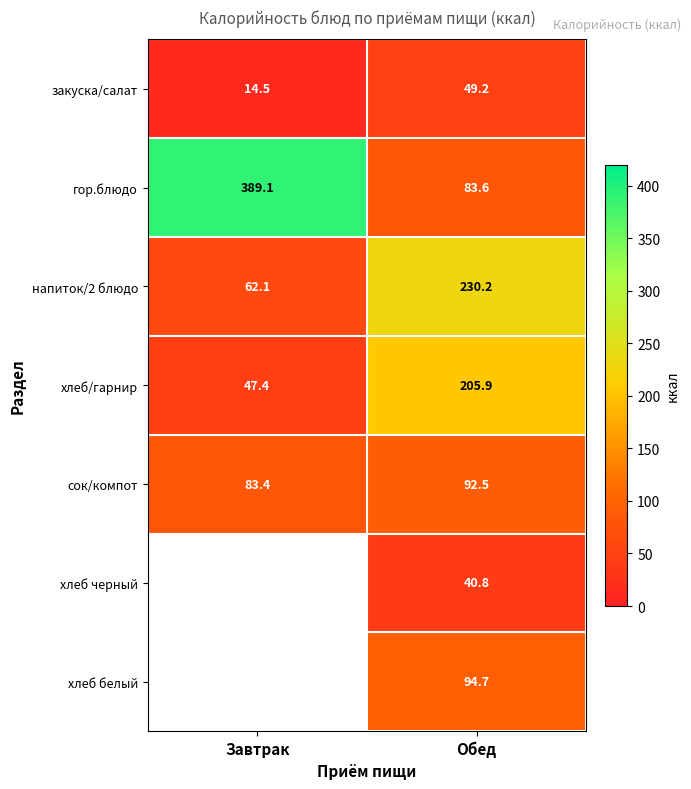

True or false: закуска/салат has a value of 49.2 at Обед.

True